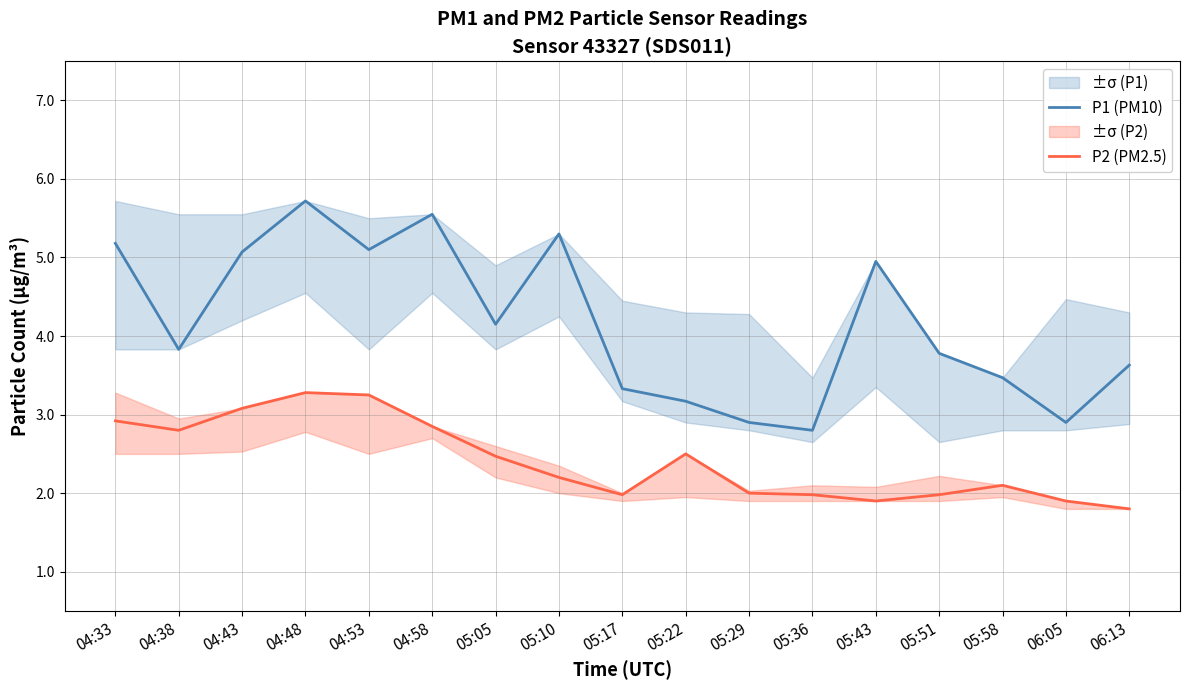

What is the smallest value displayed?

1.8